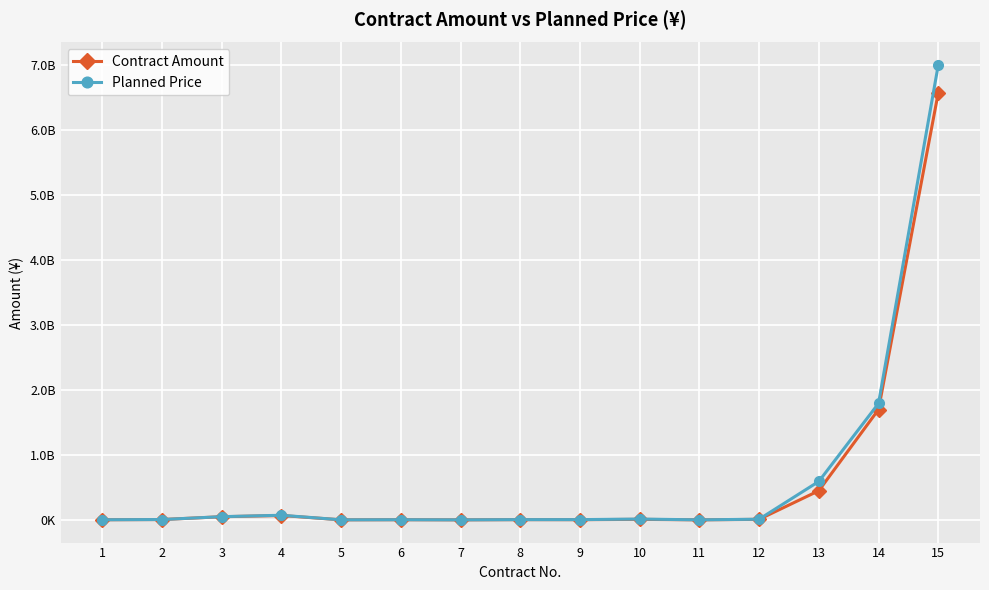

Is this an area chart (filled region under the line)?

No